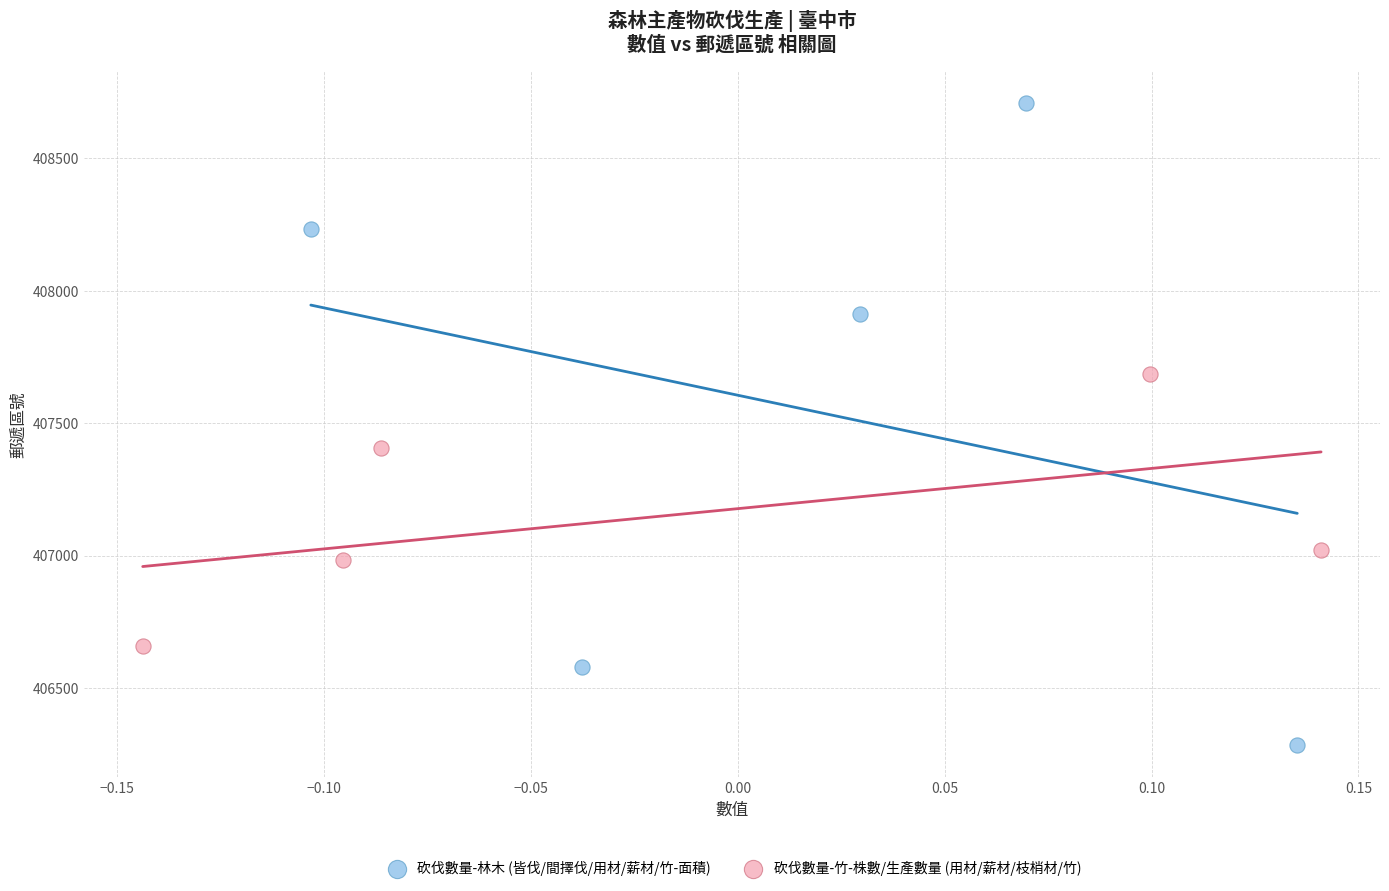

Which series reaches the minimum Y coordinate?

砍伐數量-林木 (皆伐/間擇伐/用材/薪材/竹-面積)